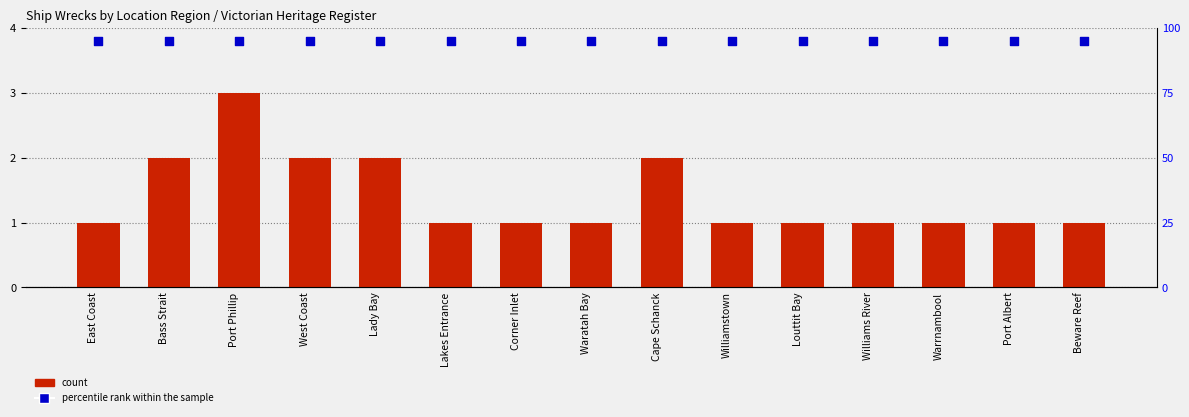

What are all the series names shown in the legend?

count, percentile rank within the sample